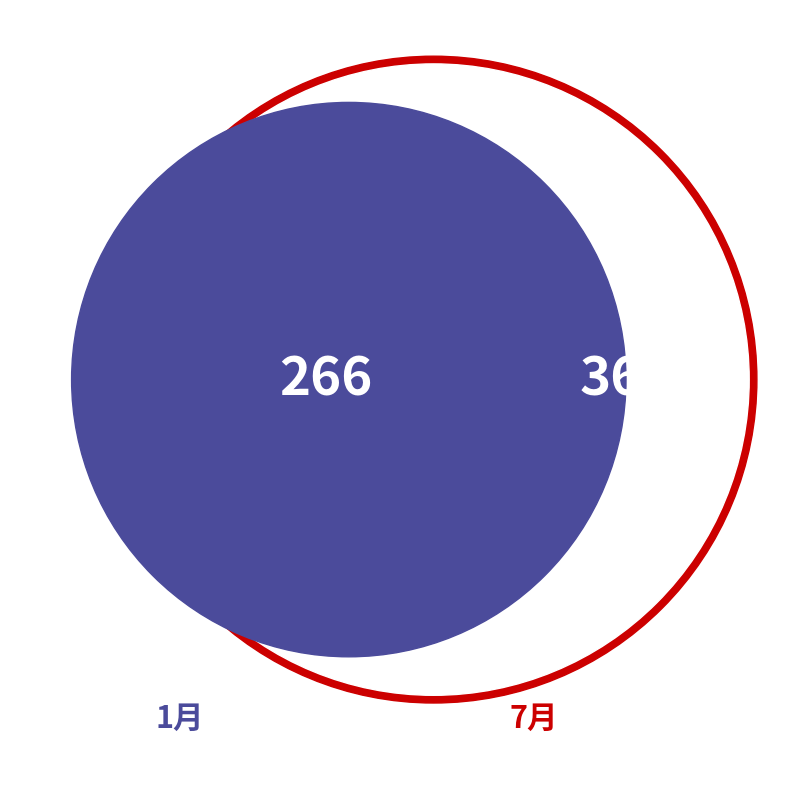

To the nearest percent, what is the combined percentage of 8 and 22?

8%